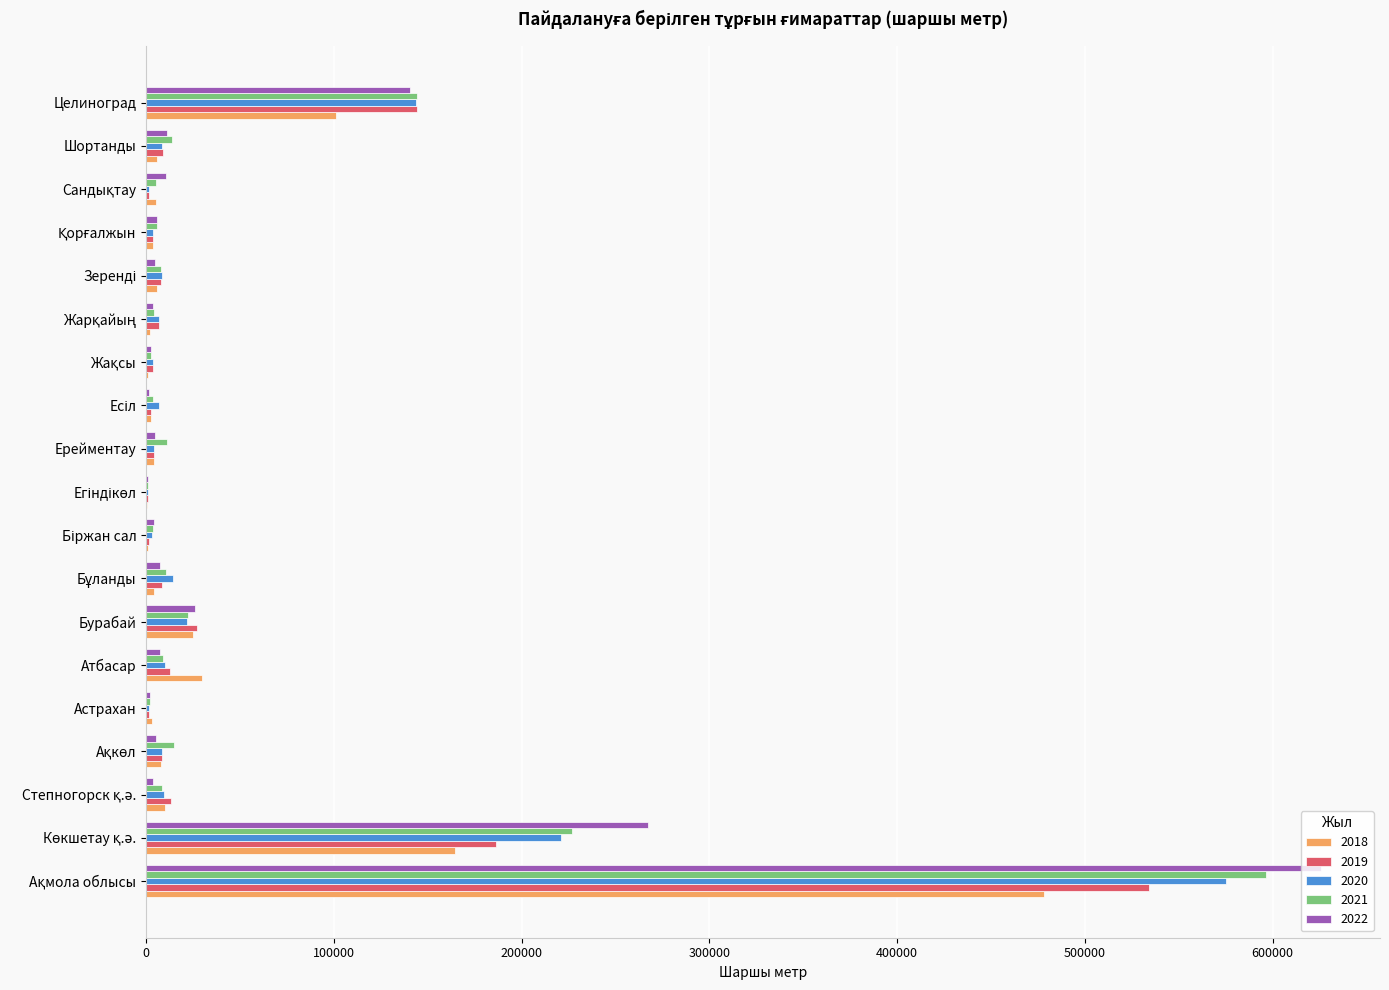

What are all the series names shown in the legend?

2018, 2019, 2020, 2021, 2022